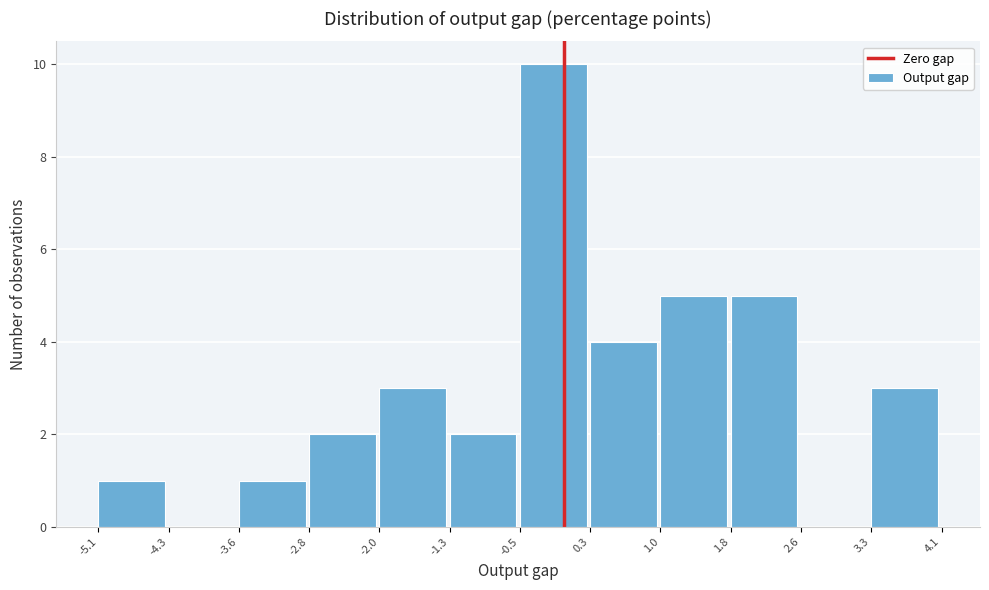

Over which range of the x-axis is the bar tallest?

-0.5 to 0.3